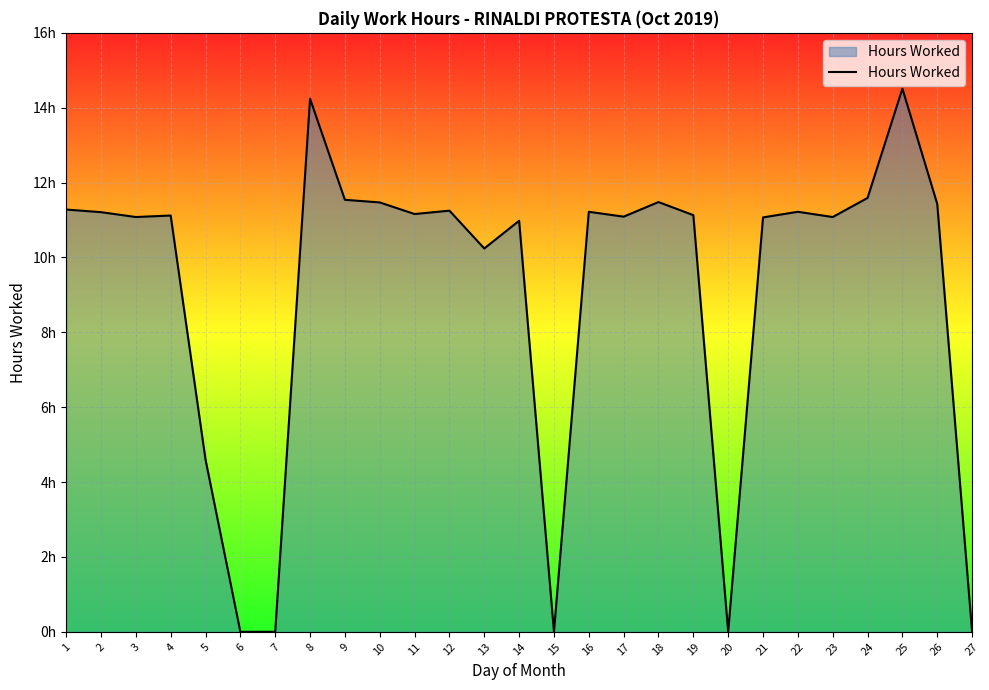

Reading right to left, transcribe all the data shown in this chart.

0.0	11.4	14.5	11.6	11.1	11.2	11.1	0.0	11.1	11.5	11.1	11.2	0.0	11.0	10.2	11.2	11.2	11.5	11.5	14.2	0.0	0.0	4.6	11.1	11.1	11.2	11.3